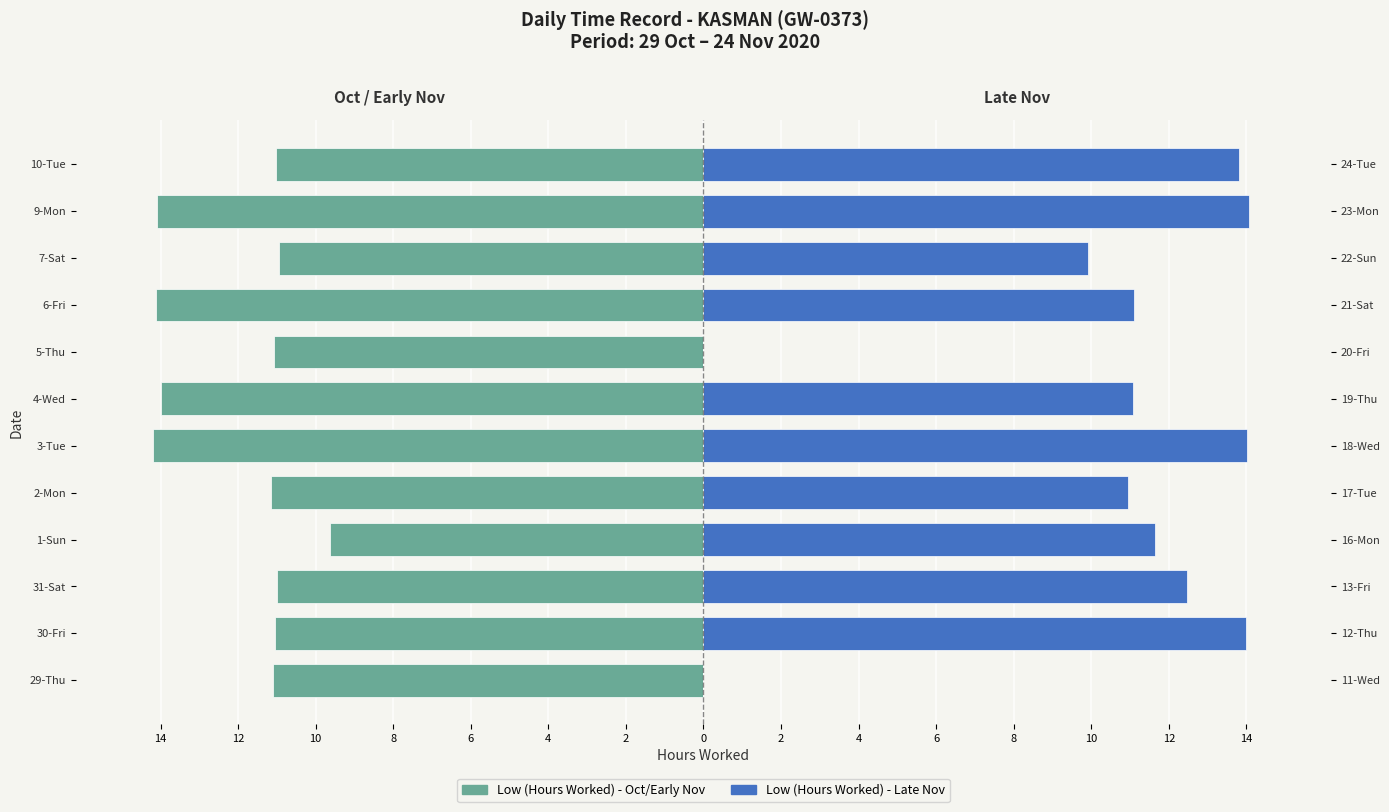

Which series changed the most between 30-Fri and 9-Mon?

Low (Hours Worked) - Oct/Early Nov